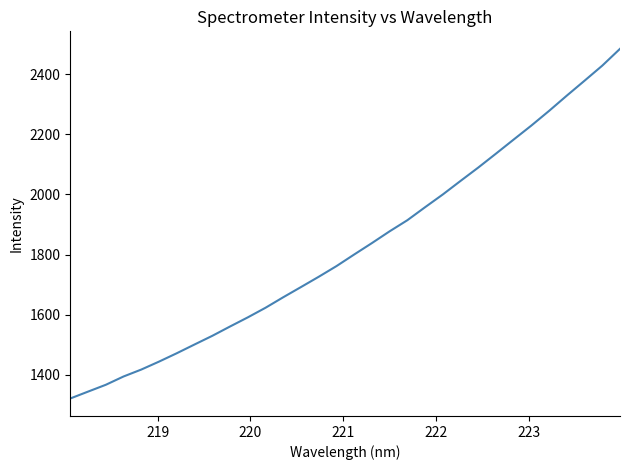

What is the minimum value shown in the chart?

1321.1